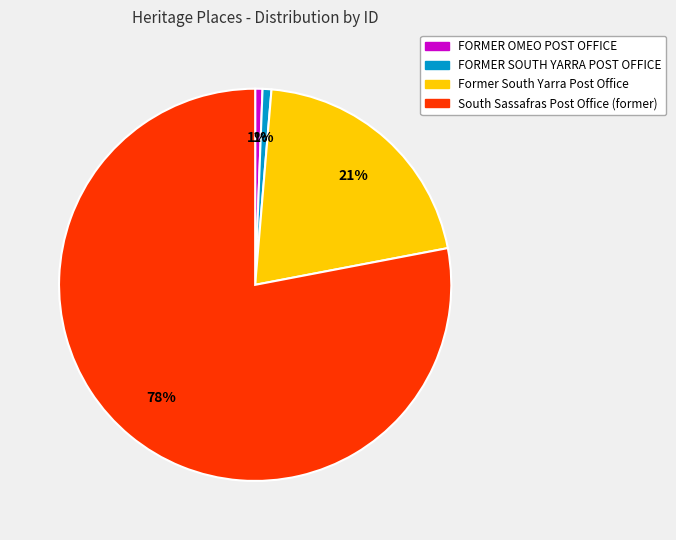

Is there any slice that represents more than half of the pie?

Yes